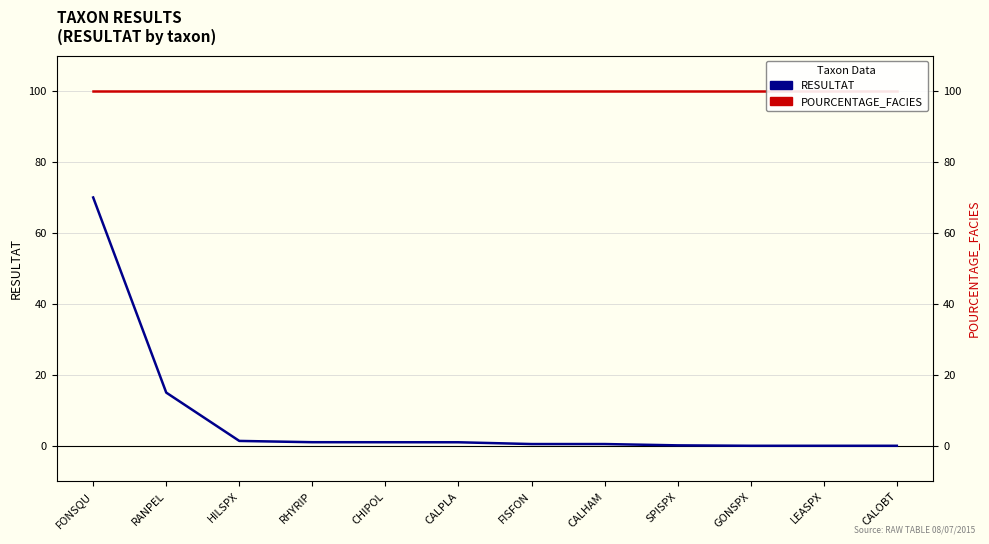

Between CALPLA and CALOBT, which series saw the biggest shift?

RESULTAT